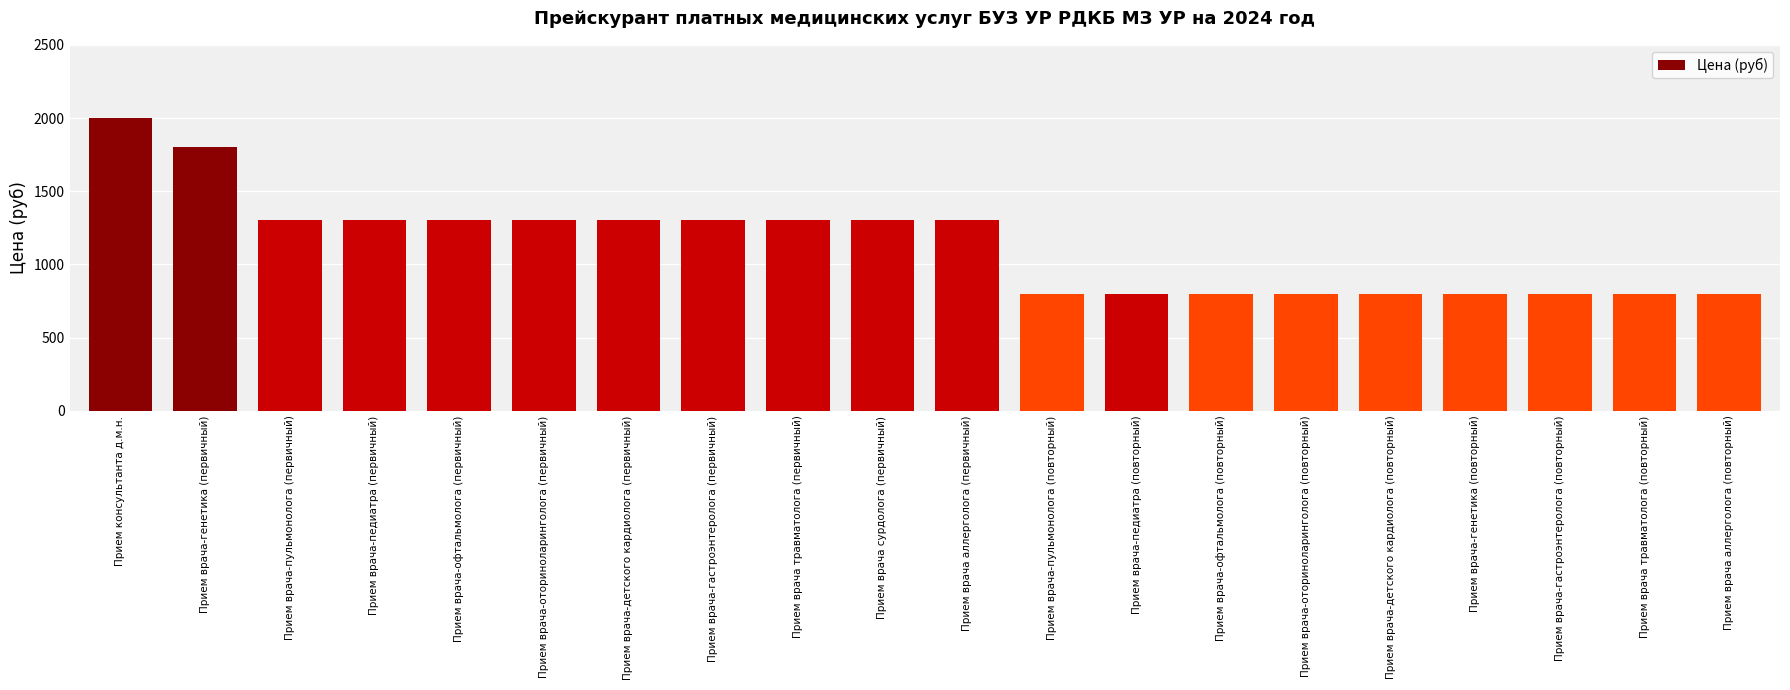

The chart shows a value of 1782 at Прием врача-пульмонолога (первичный). True or false?

False